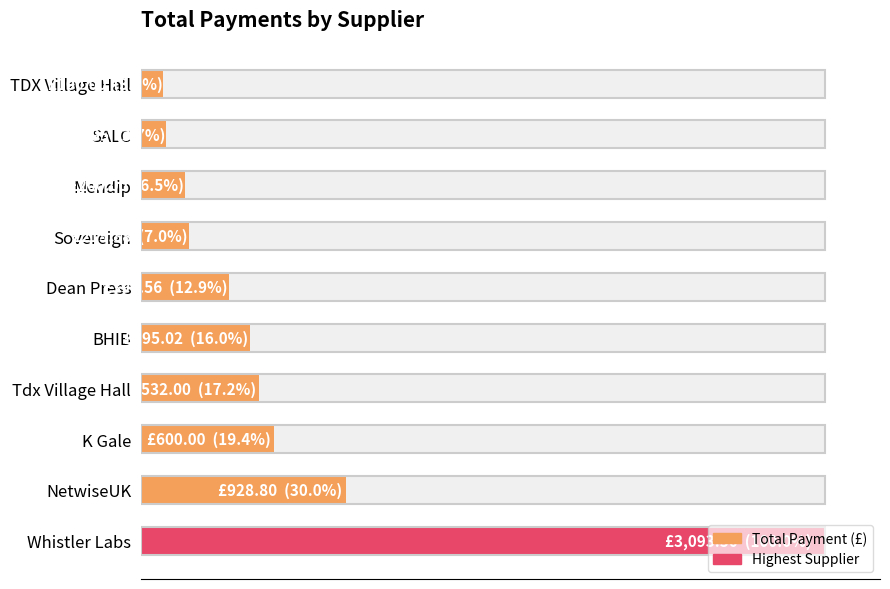

What is the minimum value shown in the chart?

100.0